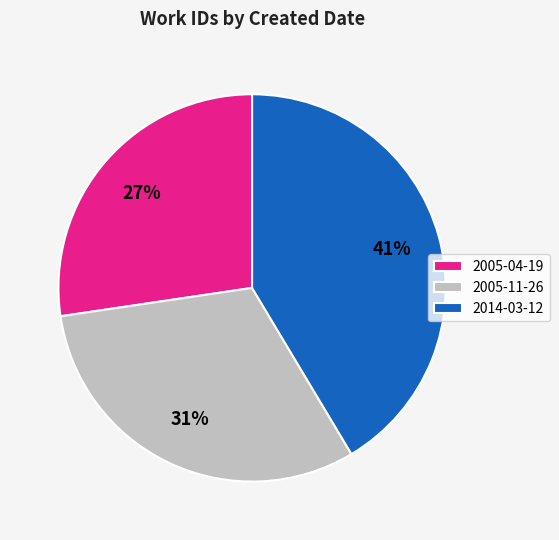

Which slice is the smallest?

2005-04-19